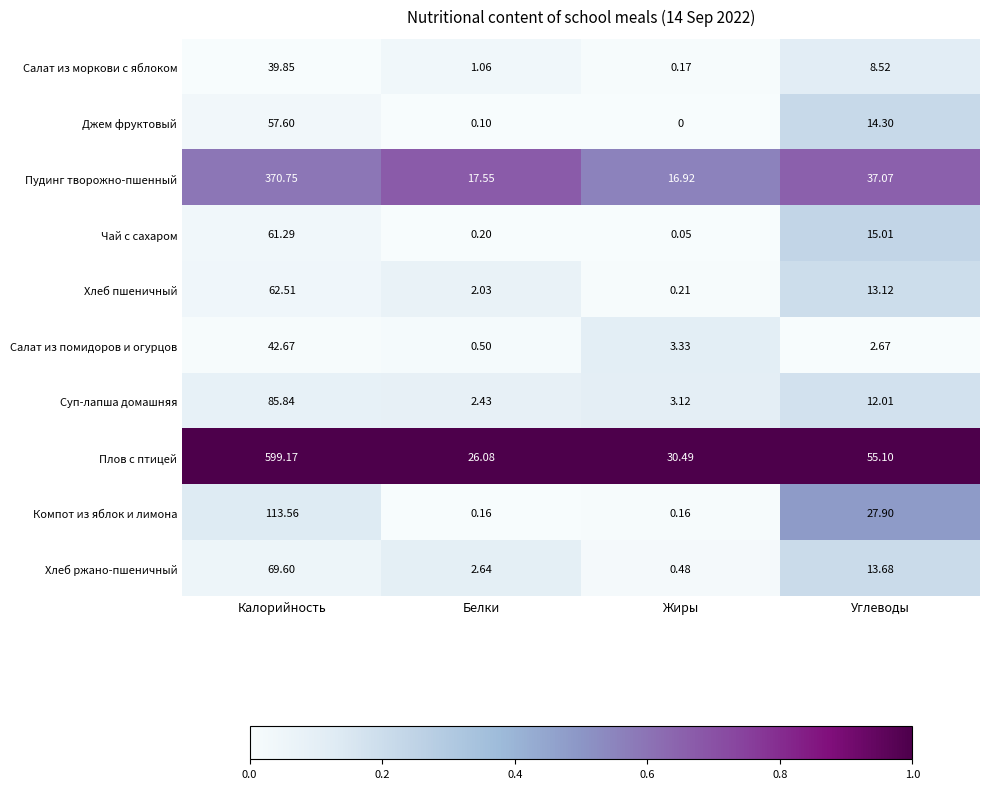

List the series in order of their peak value, highest first.

Плов с птицей, Пудинг творожно-пшенный, Компот из яблок и лимона, Суп-лапша домашняя, Хлеб ржано-пшеничный, Хлеб пшеничный, Чай с сахаром, Джем фруктовый, Салат из помидоров и огурцов, Салат из моркови с яблоком